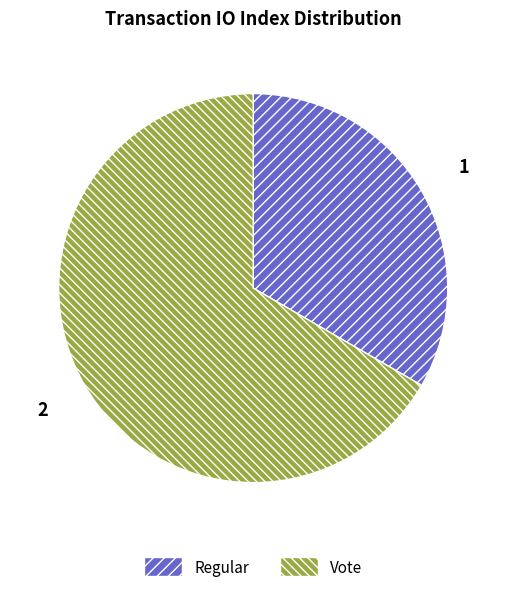

The Regular slice represents 40% of the pie. True or false?

False